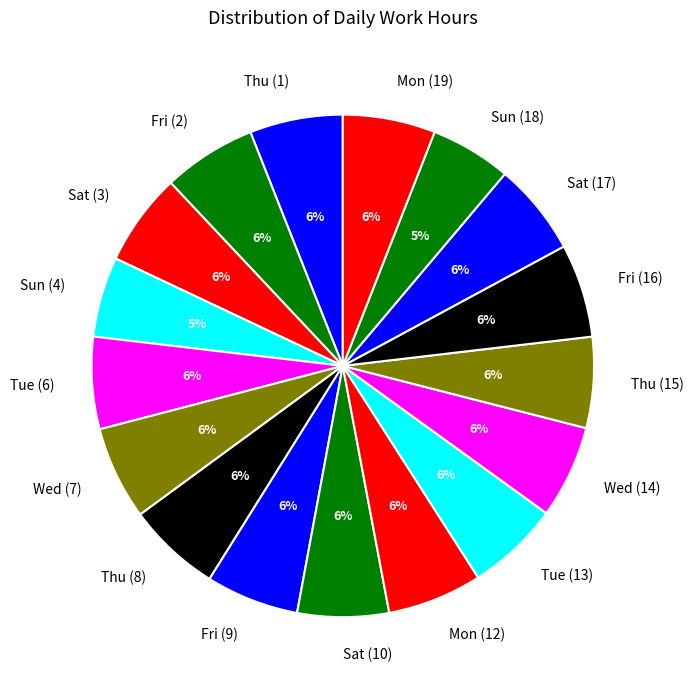

Does any single category account for the majority?

No